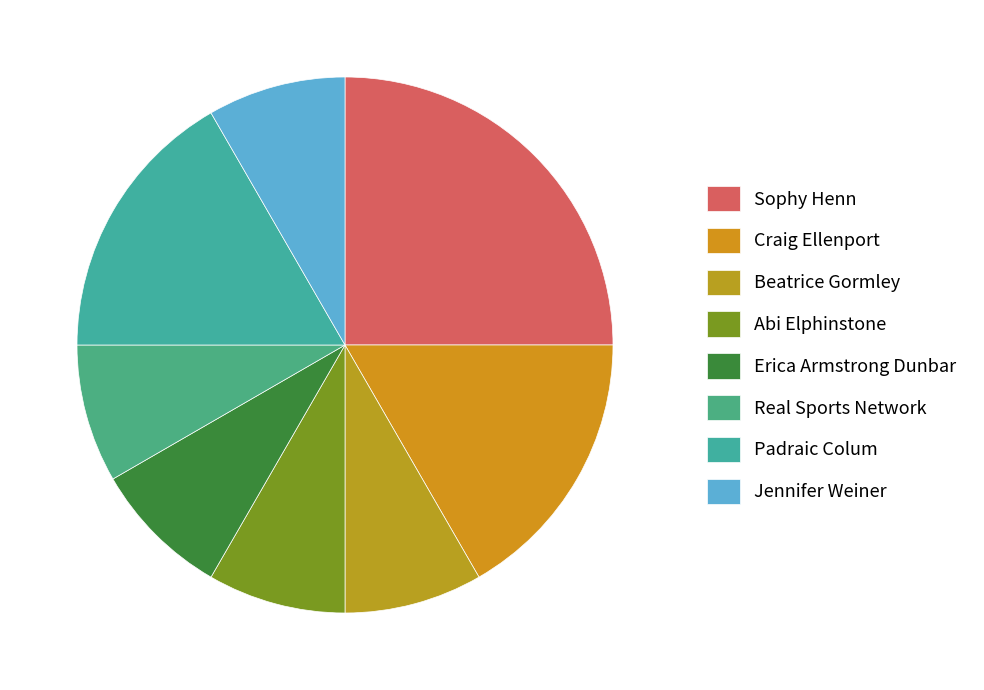

Combined, what portion of the pie is Craig Ellenport and Jennifer Weiner?

25.0%